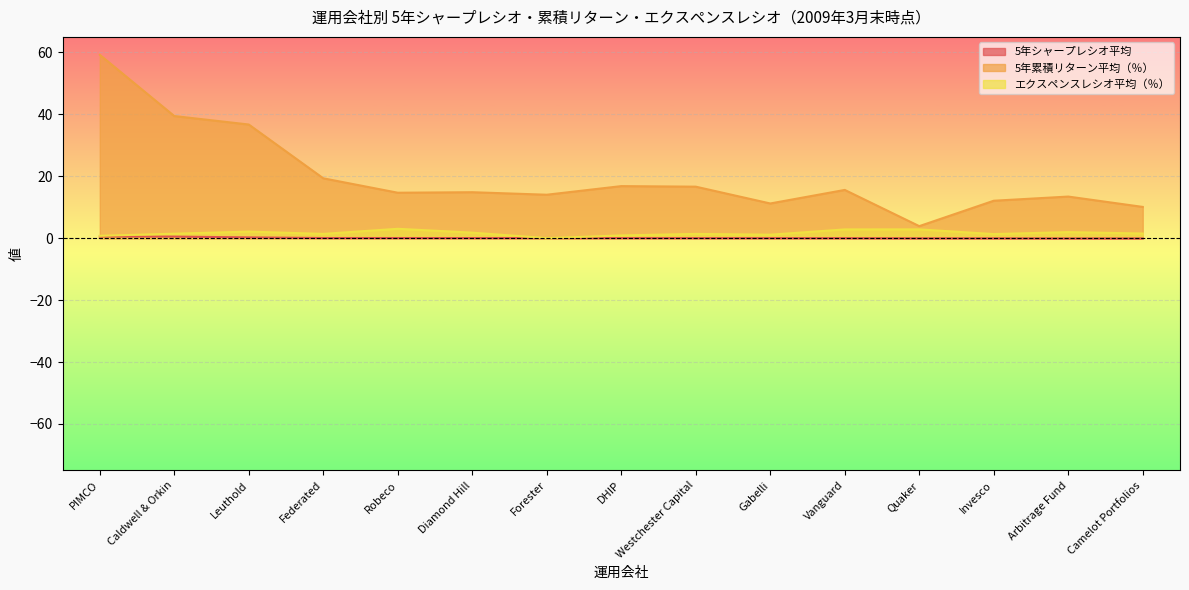

At Leuthold, list the series in order from largest to smallest.

5年累積リターン平均（％）, エクスペンスレシオ平均（％）, 5年シャープレシオ平均